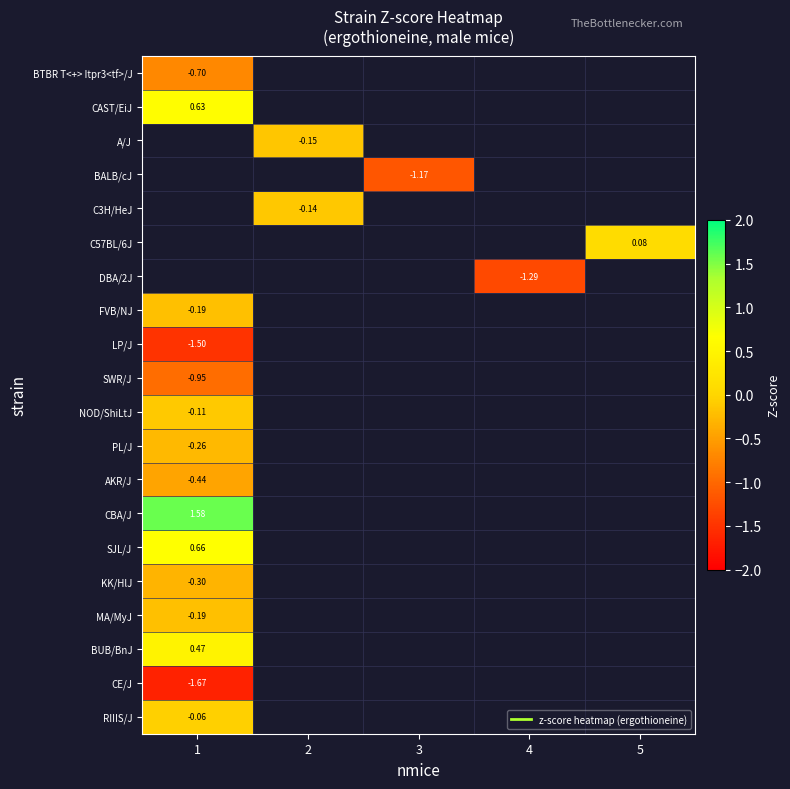

What is the difference between the highest and lowest values at 1?

3.2